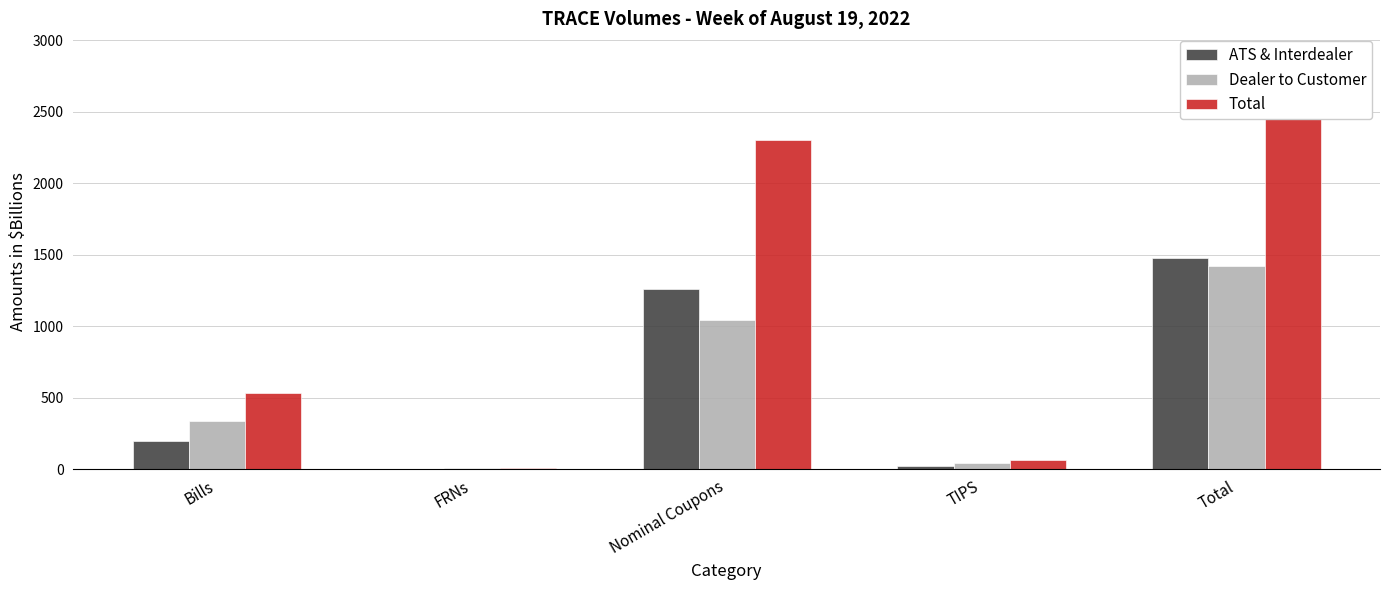

How many bars are there in total?

15